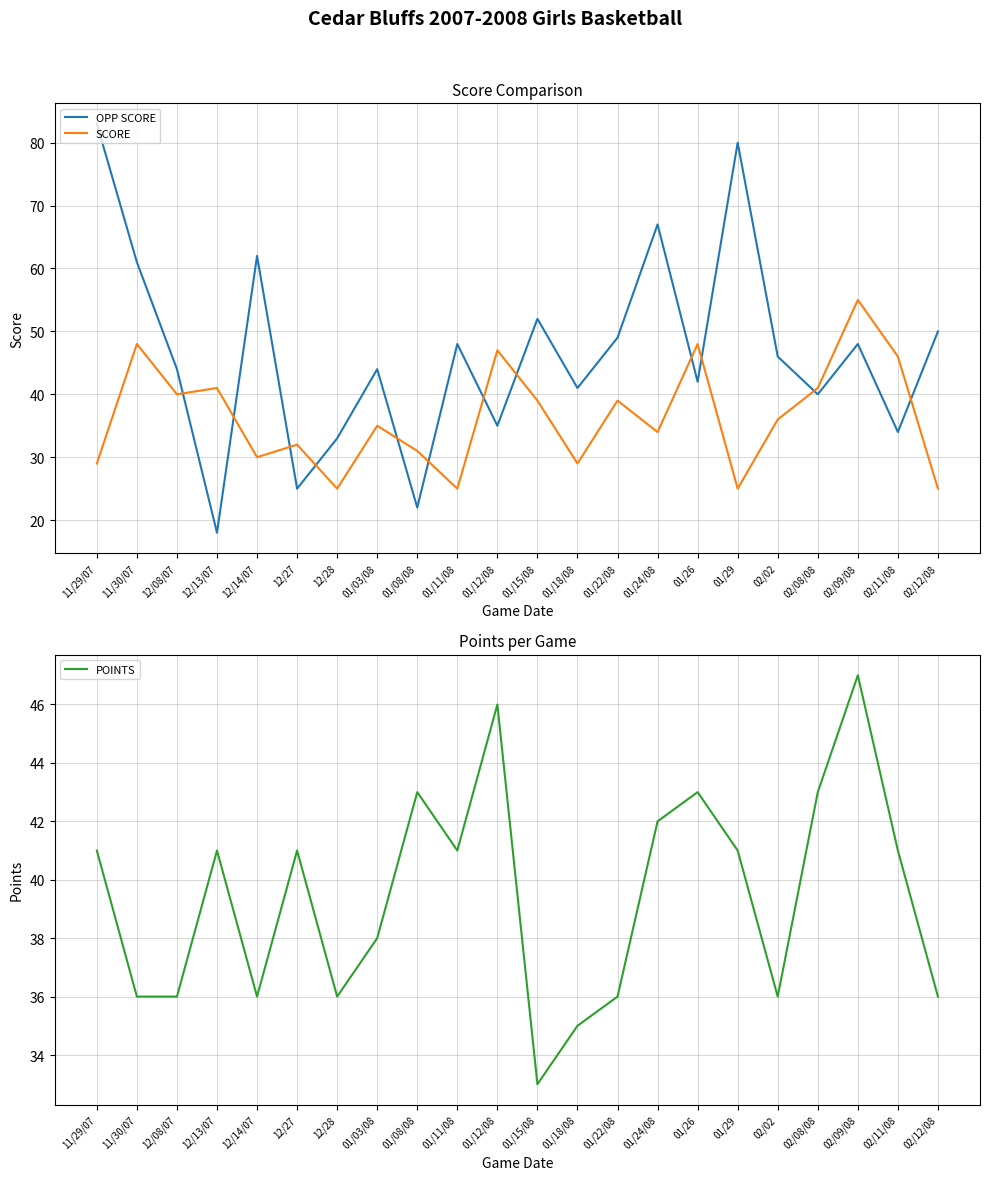

Reading left to right, extract all data points from this chart.

OPP SCORE: 11/29/07=83	11/30/07=61	12/08/07=44	12/13/07=18	12/14/07=62	12/27=25	12/28=33	01/03/08=44	01/08/08=22	01/11/08=48	01/12/08=35	01/15/08=52	01/18/08=41	01/22/08=49	01/24/08=67	01/26=42	01/29=80	02/02=46	02/08/08=40	02/09/08=48	02/11/08=34	02/12/08=50
SCORE: 11/29/07=29	11/30/07=48	12/08/07=40	12/13/07=41	12/14/07=30	12/27=32	12/28=25	01/03/08=35	01/08/08=31	01/11/08=25	01/12/08=47	01/15/08=39	01/18/08=29	01/22/08=39	01/24/08=34	01/26=48	01/29=25	02/02=36	02/08/08=41	02/09/08=55	02/11/08=46	02/12/08=25
POINTS: 11/29/07=41	11/30/07=36	12/08/07=36	12/13/07=41	12/14/07=36	12/27=41	12/28=36	01/03/08=38	01/08/08=43	01/11/08=41	01/12/08=46	01/15/08=33	01/18/08=35	01/22/08=36	01/24/08=42	01/26=43	01/29=41	02/02=36	02/08/08=43	02/09/08=47	02/11/08=41	02/12/08=36